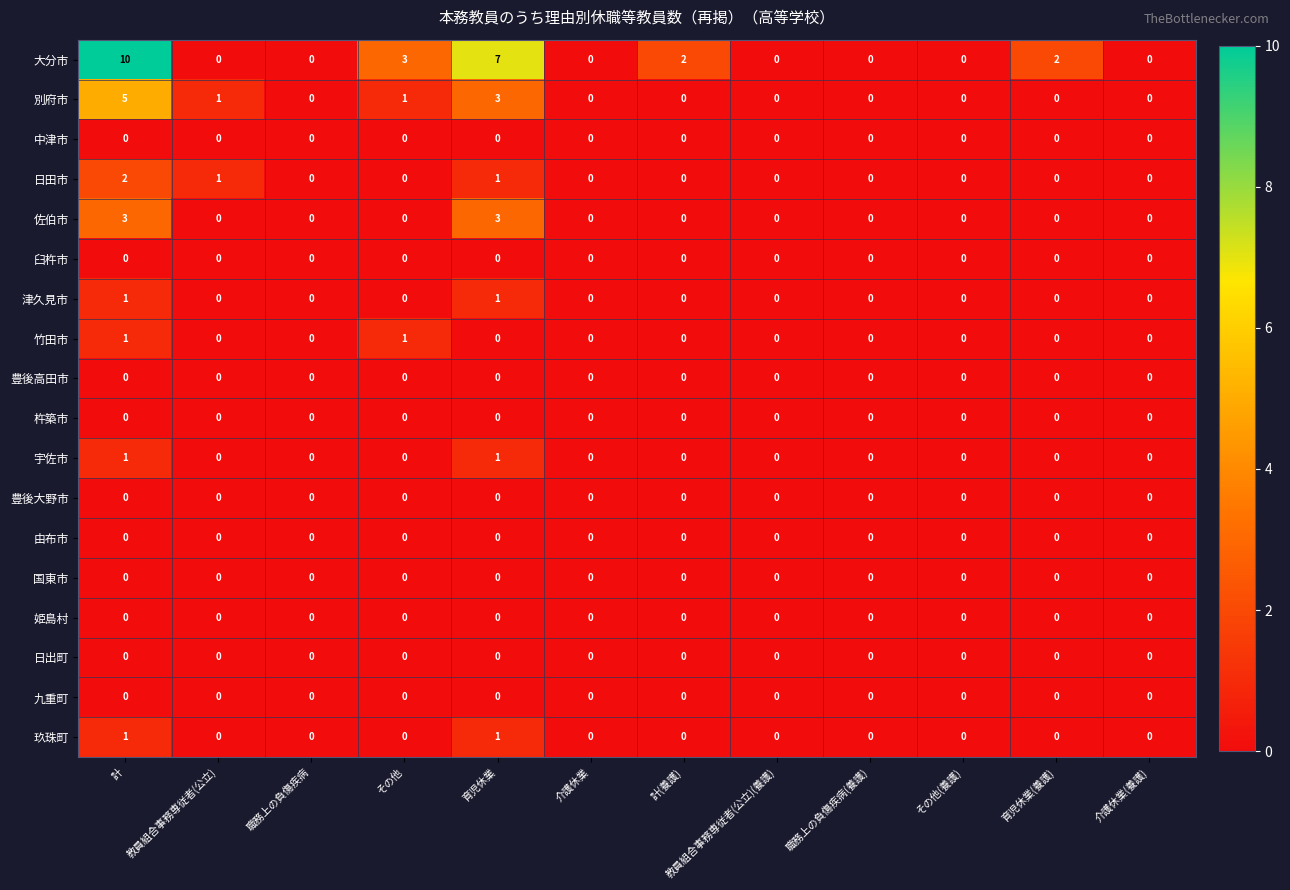

At which category is the sum across all series the highest?

計